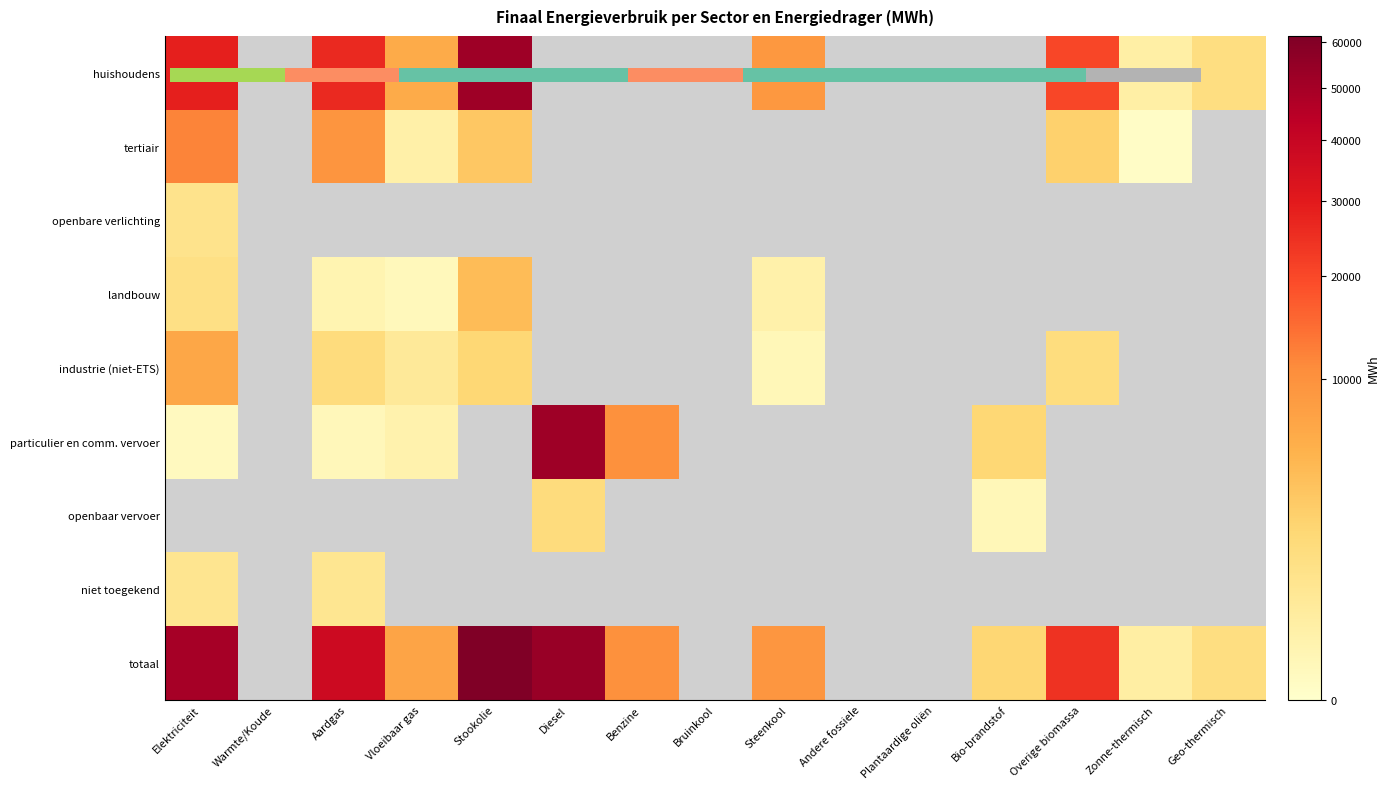

Rank the categories by openbaar vervoer value from lowest to highest.

0, 1, 2, 3, 4, 6, 7, 8, 9, 10, 12, 13, 14, 11, 5